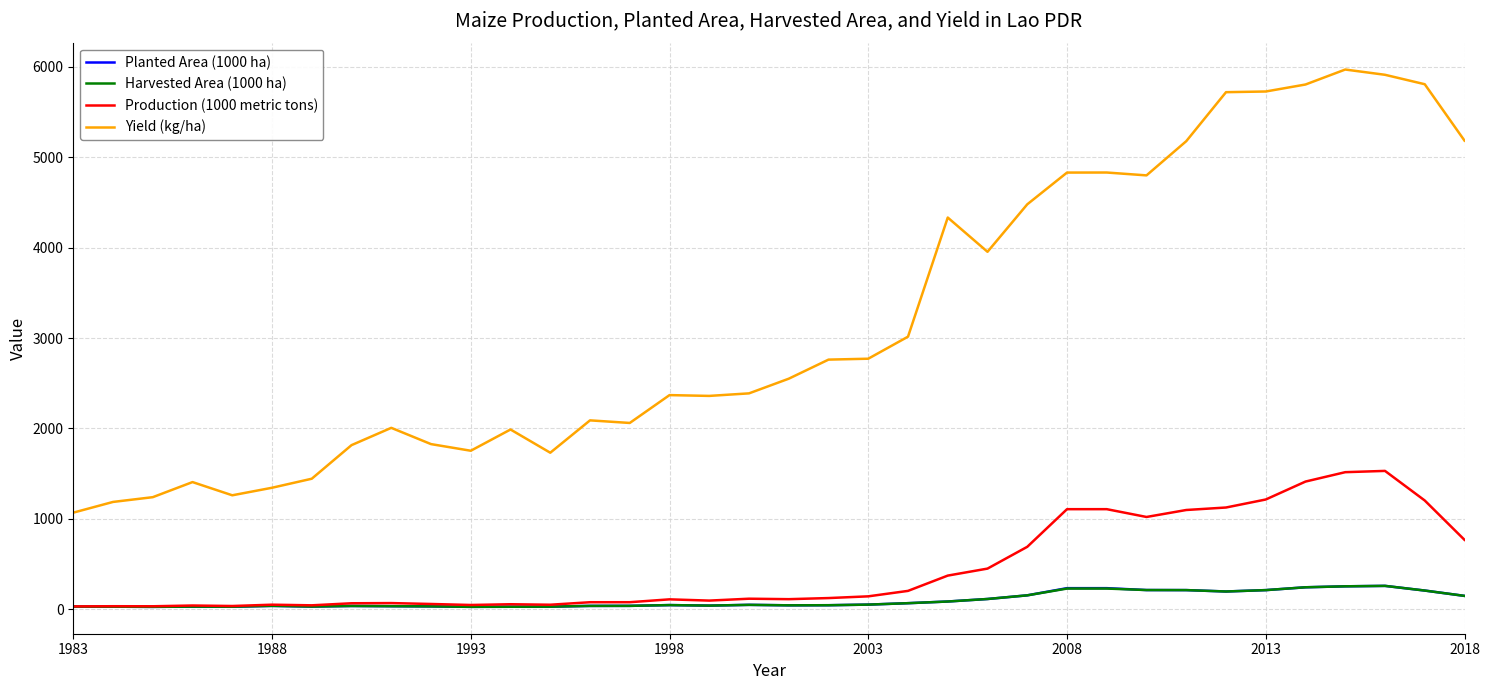

True or false: Planted Area (1000 ha) and Yield (kg/ha) intersect in this chart.

False